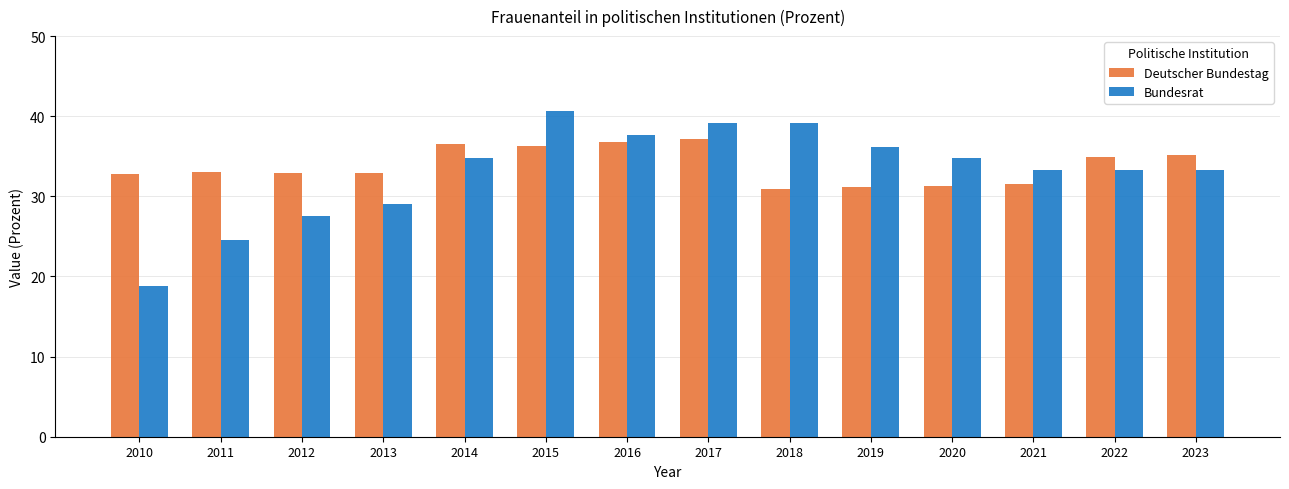

Is it true that Bundesrat equals 24.9 at 2019?

False